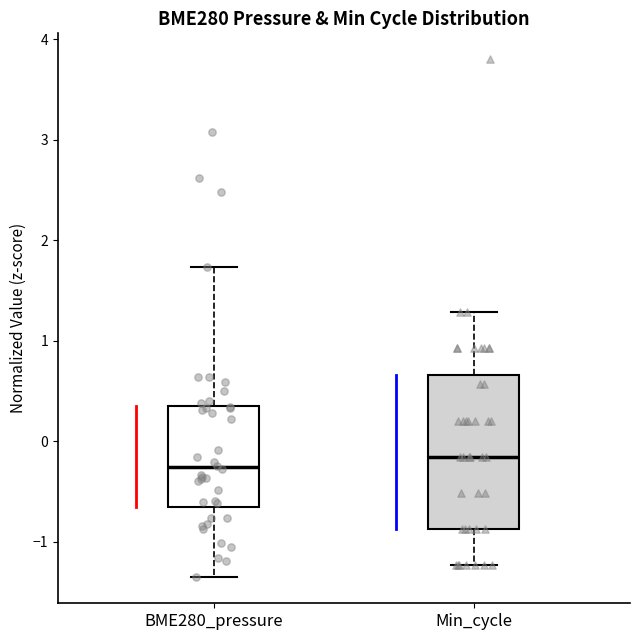

Reading left to right, transcribe this box plot: for each box, give where its median line is, the range the box spans, and where its two whiskers end, as read against the y-axis. The values are not printed on the chart, so give them approximately, as read against the axis.

BME280_pressure: median -0.3, box -0.6 to 0.3, whiskers -1.4 to 1.7
Min_cycle: median -0.2, box -0.9 to 0.7, whiskers -1.2 to 1.3